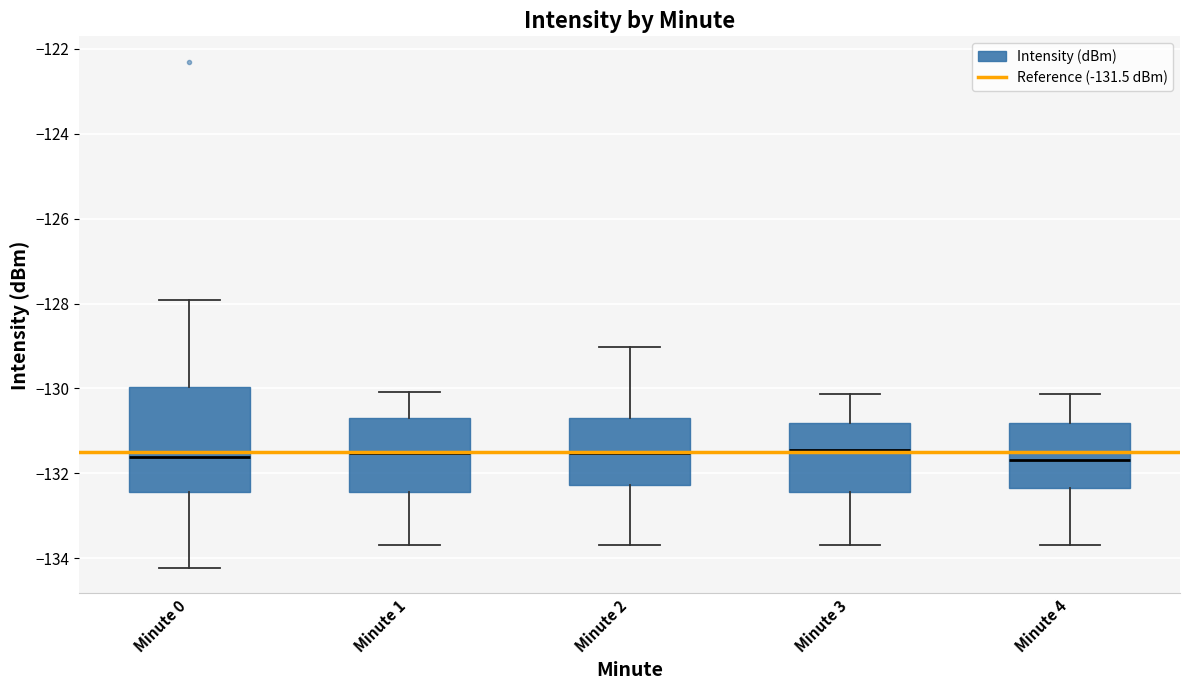

Comparing the boxes themselves (not the whiskers), which one is the tallest?

Minute 0